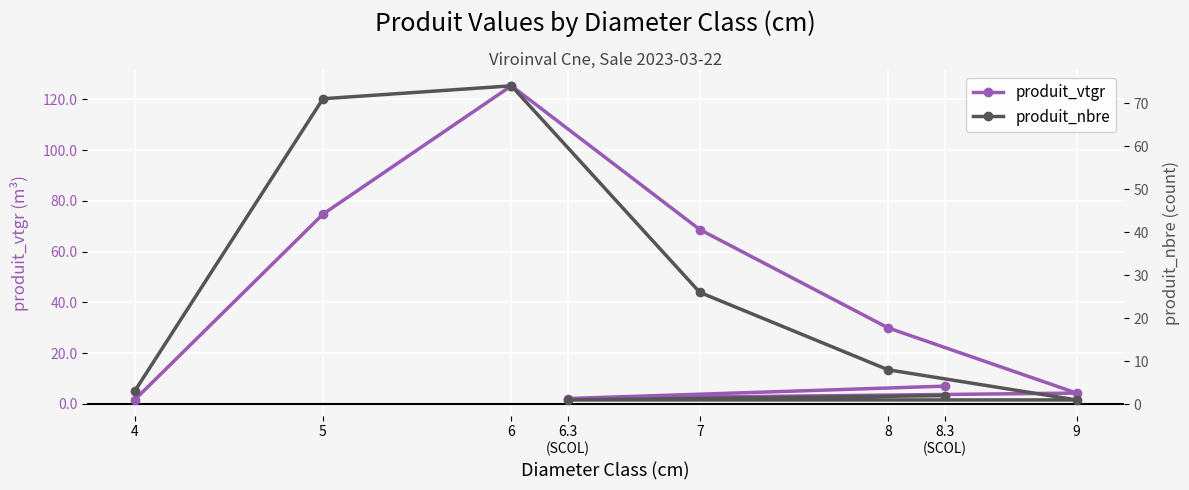

The produit_vtgr series shows 1.5 at 4. True or false?

True